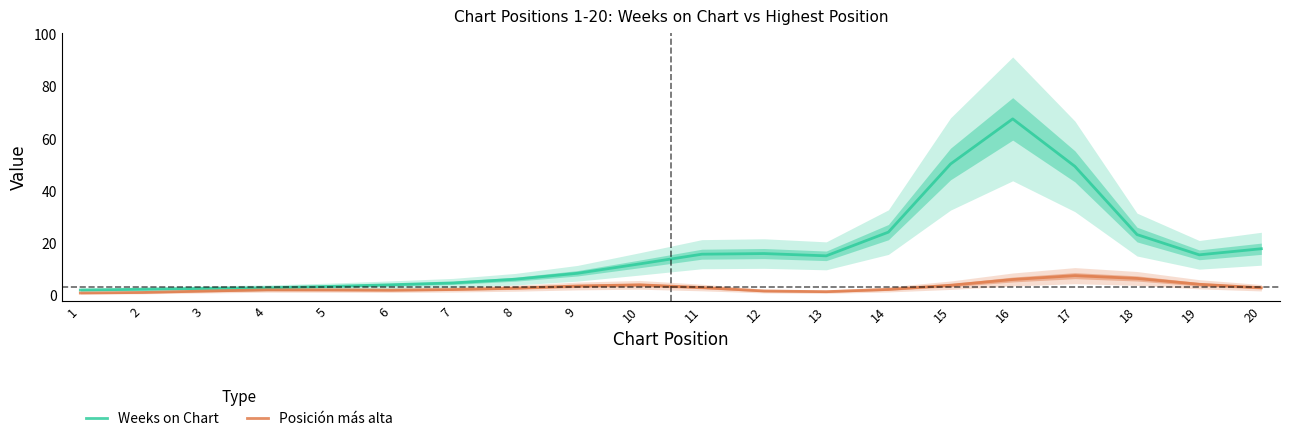

Reading right to left, transcribe all the data shown in this chart.

Weeks on Chart: 18.0	15.7	23.4	49.5	67.7	50.5	24.4	15.3	16.2	15.9	12.2	8.6	6.3	4.9	4.2	3.6	3.1	2.8	2.5	2.2
Posición más alta: 3.1	4.4	6.6	7.7	6.2	4.0	2.4	1.6	1.8	3.2	4.2	3.8	2.9	2.4	2.1	2.2	2.3	1.8	1.3	1.0